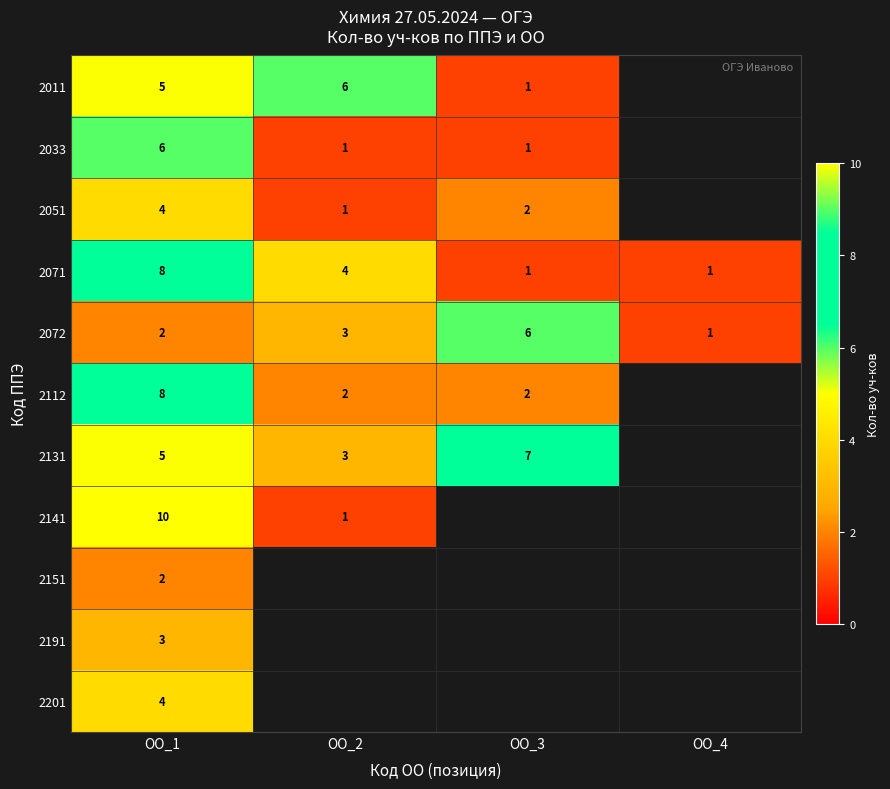

Which category has the lowest value in the 2072 series?

ОО_4